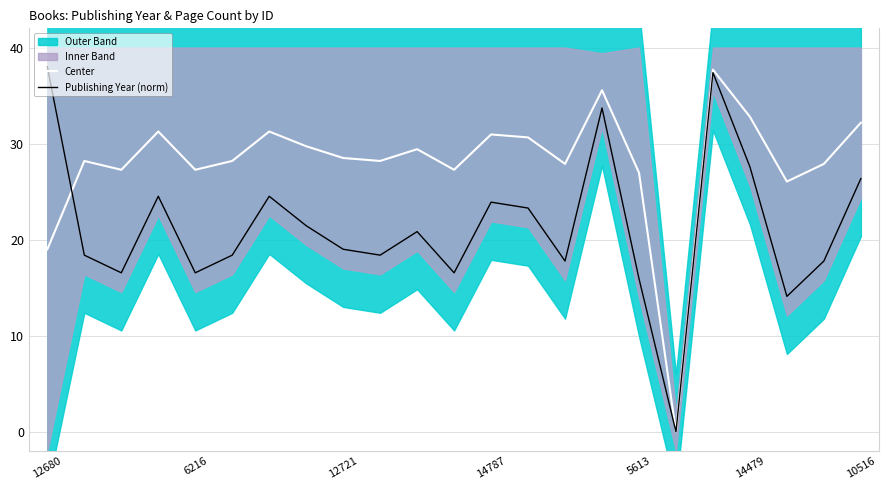

Is this an area chart (filled region under the line)?

No